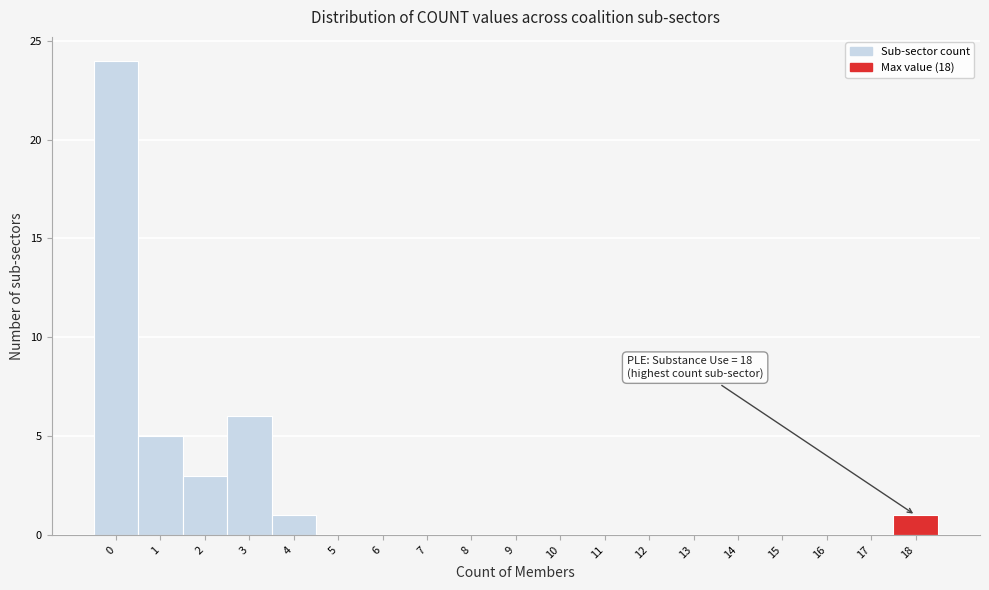

Reading left to right, transcribe all the data shown in this chart.

0=24	1=5	2=3	3=6	4=1	5=0	6=0	7=0	8=0	9=0	10=0	11=0	12=0	13=0	14=0	15=0	16=0	17=0	18=1